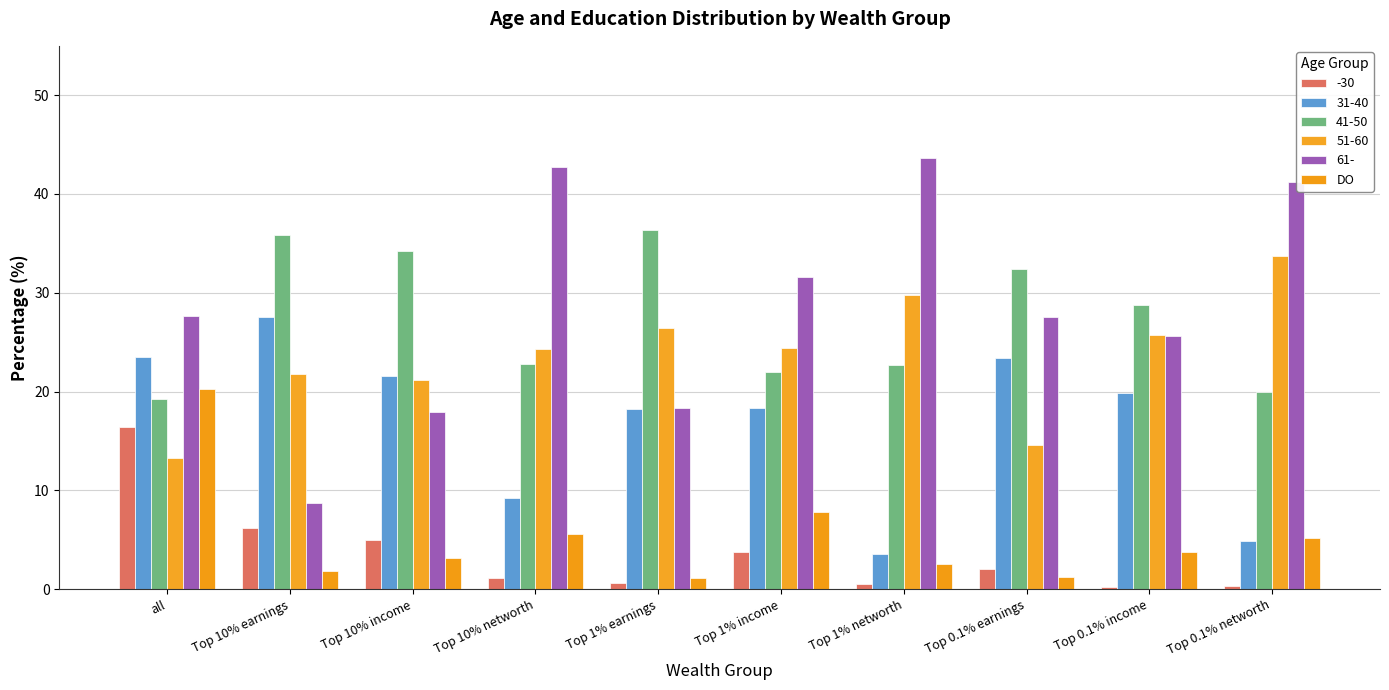

What is the minimum value shown in the chart?

0.2